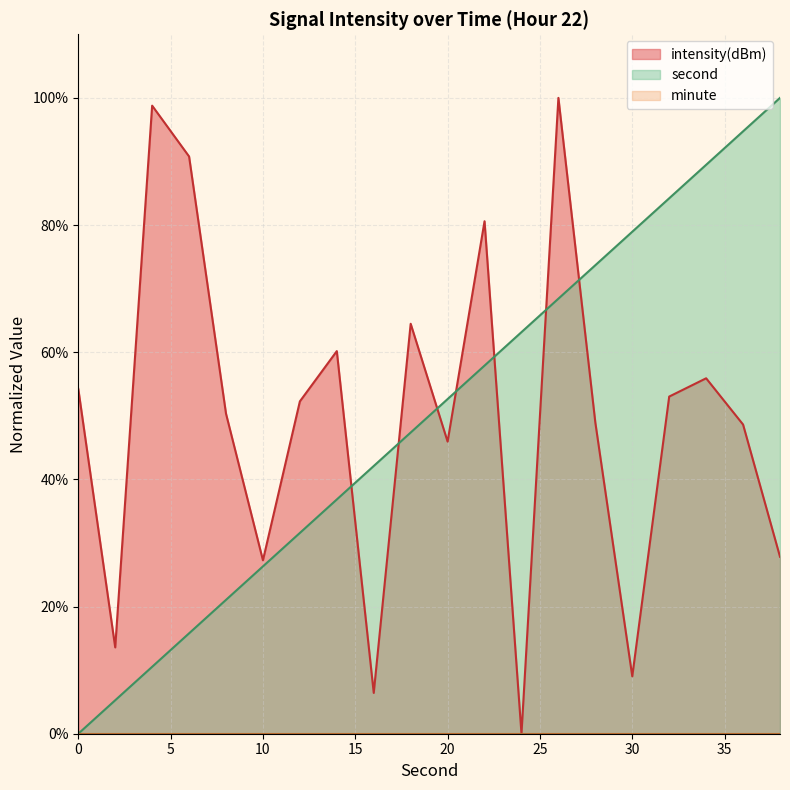

What is the value of the second point at the 8th from the left?

36.8